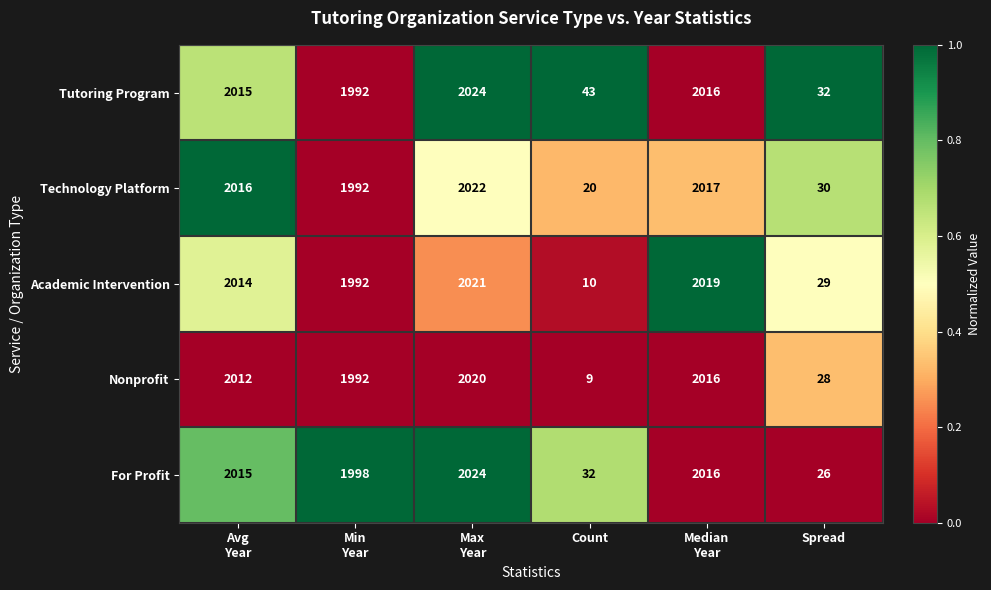

The Technology Platform series shows 9 at Count. True or false?

False